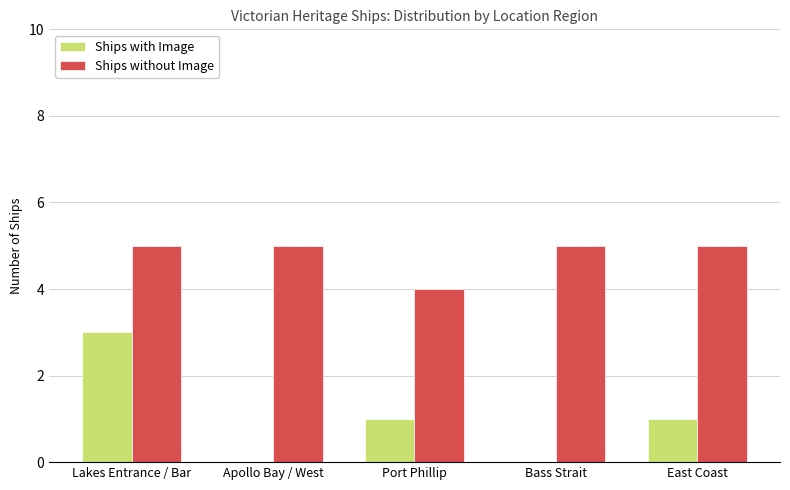

Is the value of Ships without Image at East Coast greater than the value of Ships with Image at Apollo Bay / West?

Yes